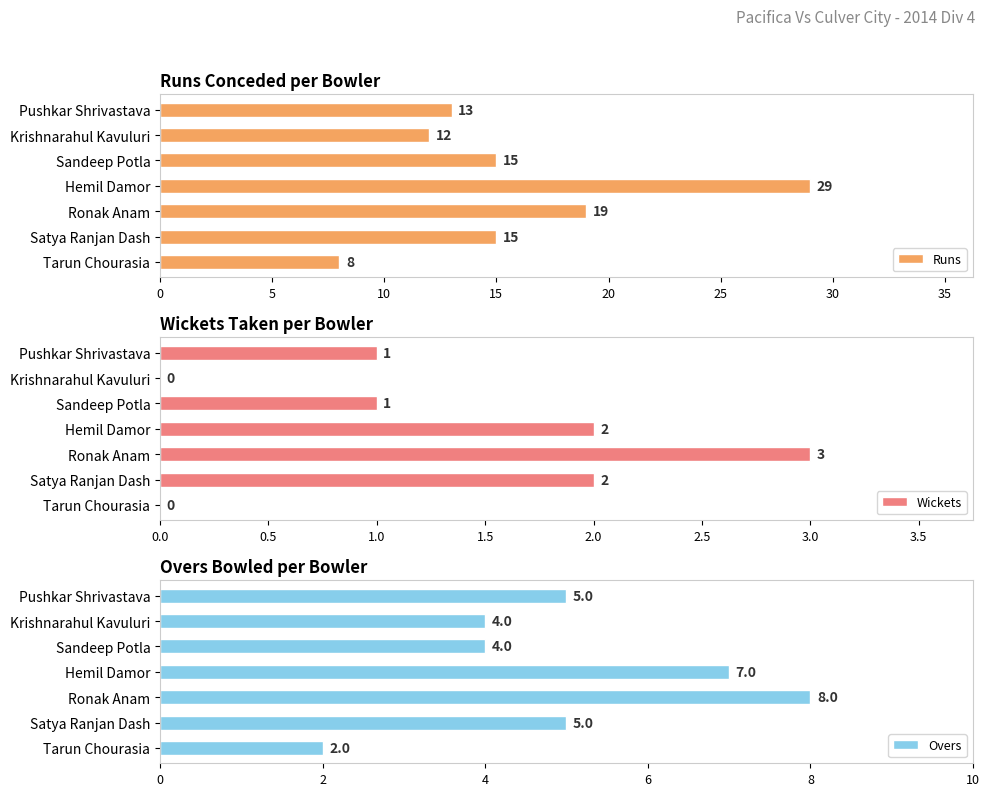

Reading right to left, what are all the values shown in this chart?

Runs: 8	15	19	29	15	12	13
Wickets: 0	2	3	2	1	0	1
Overs: 2	5	8	7	4	4	5